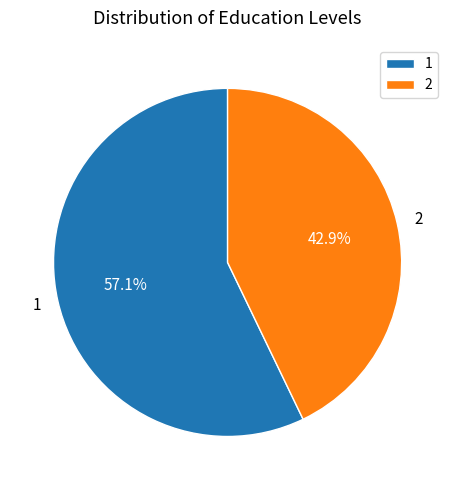

Which category accounts for the majority?

1